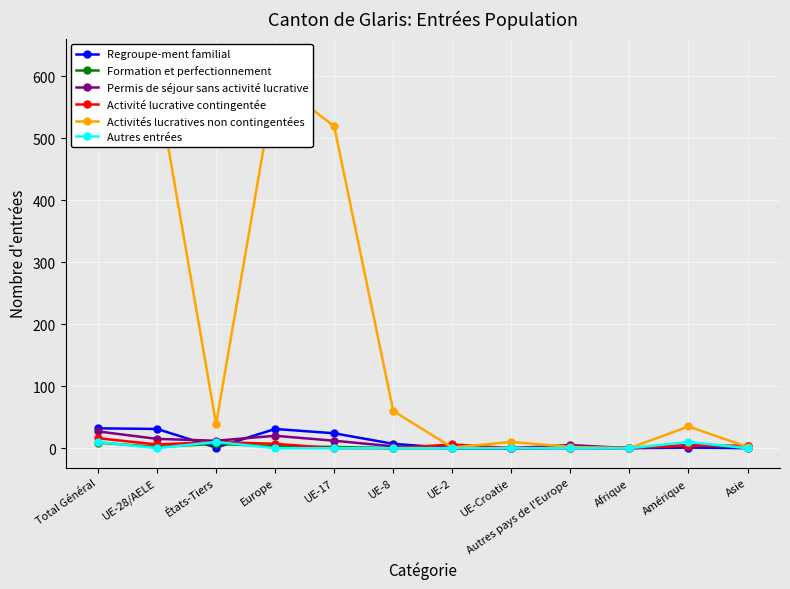

Between UE-28/AELE and UE-Croatie, which series saw the biggest shift?

Activités lucratives non contingentées